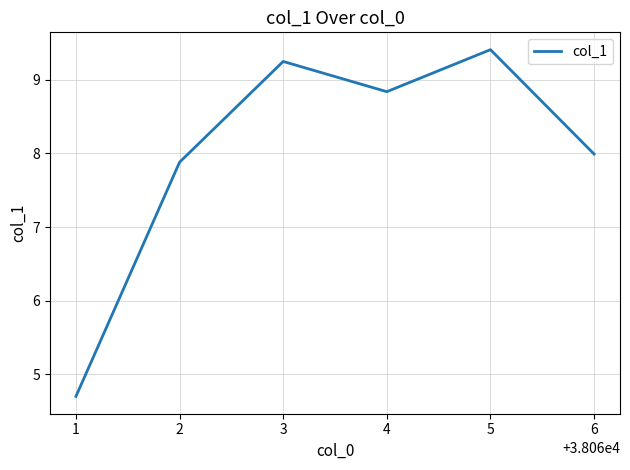

Where is the data nearest to the value 7?

2